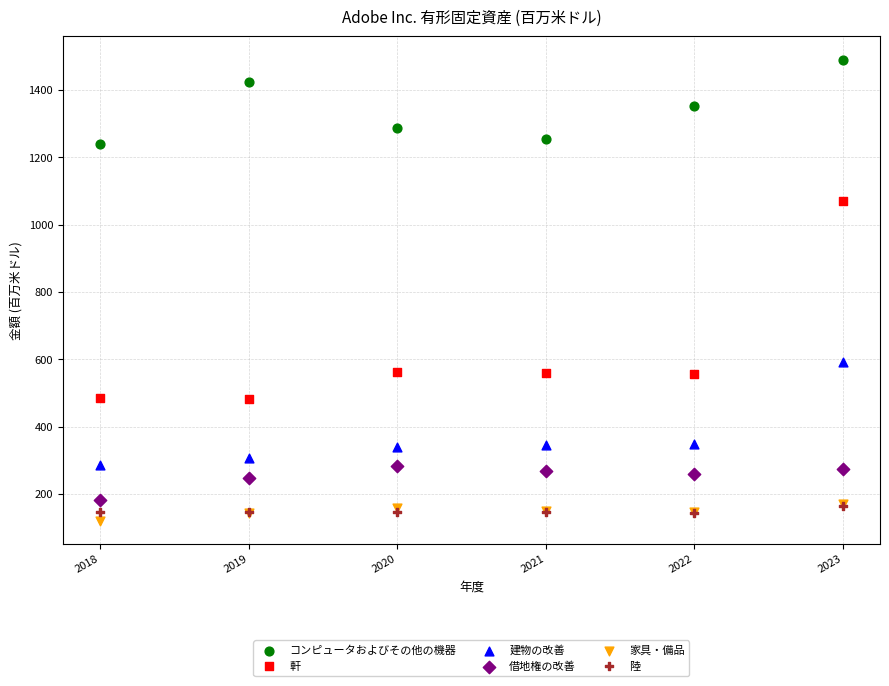

Which series contains the lowest Y value?

家具・備品